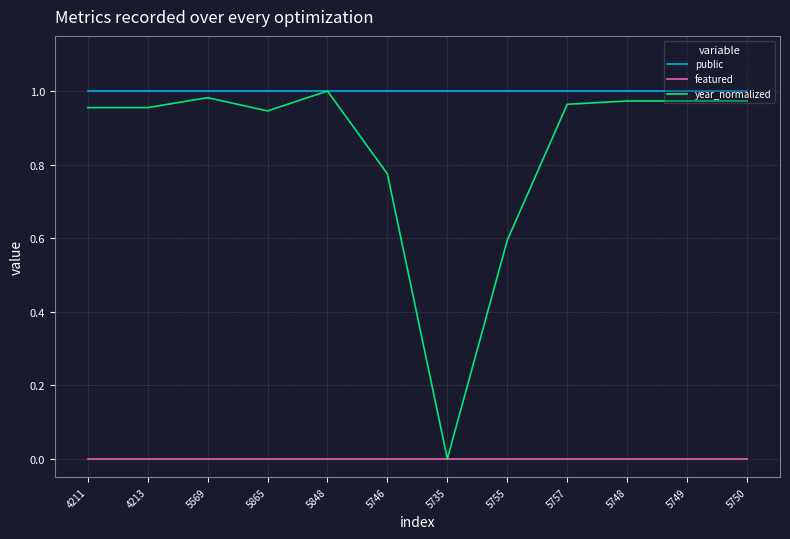

Which series has the largest total across all categories?

public